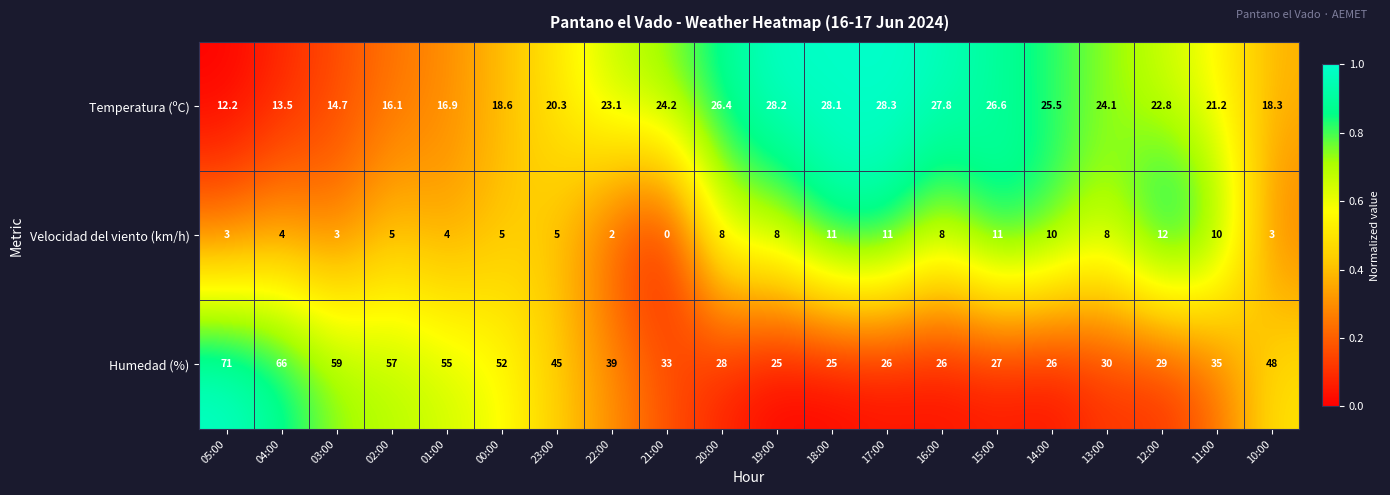

The value of Humedad (%) at 23:00 is 74.7. True or false?

False